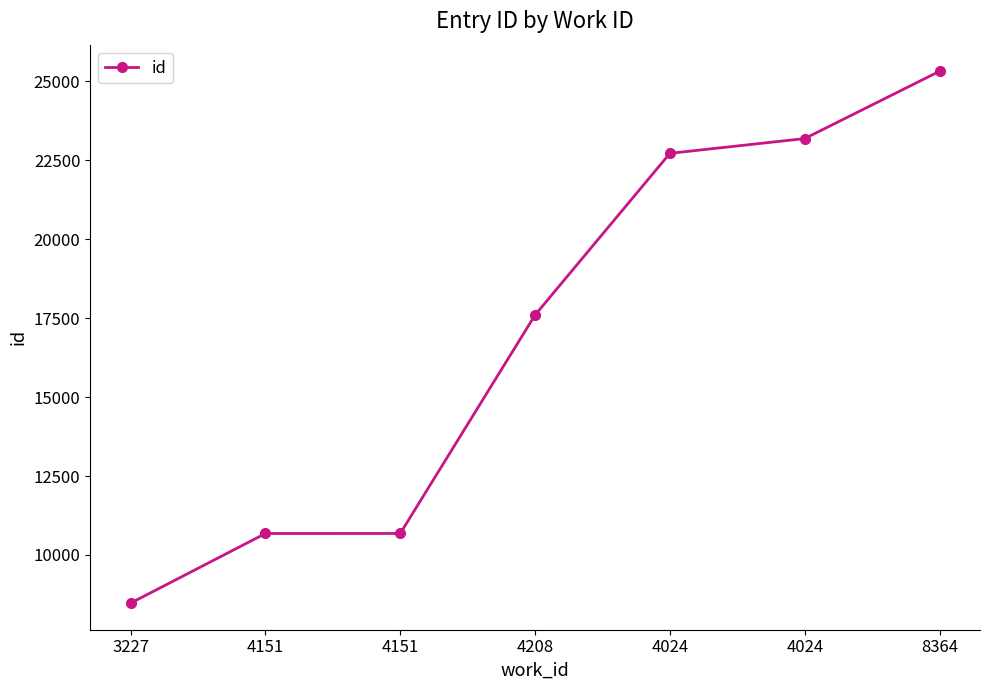

List the labels in order of value, largest first.

8364, 4024, 4024, 4208, 4151, 4151, 3227